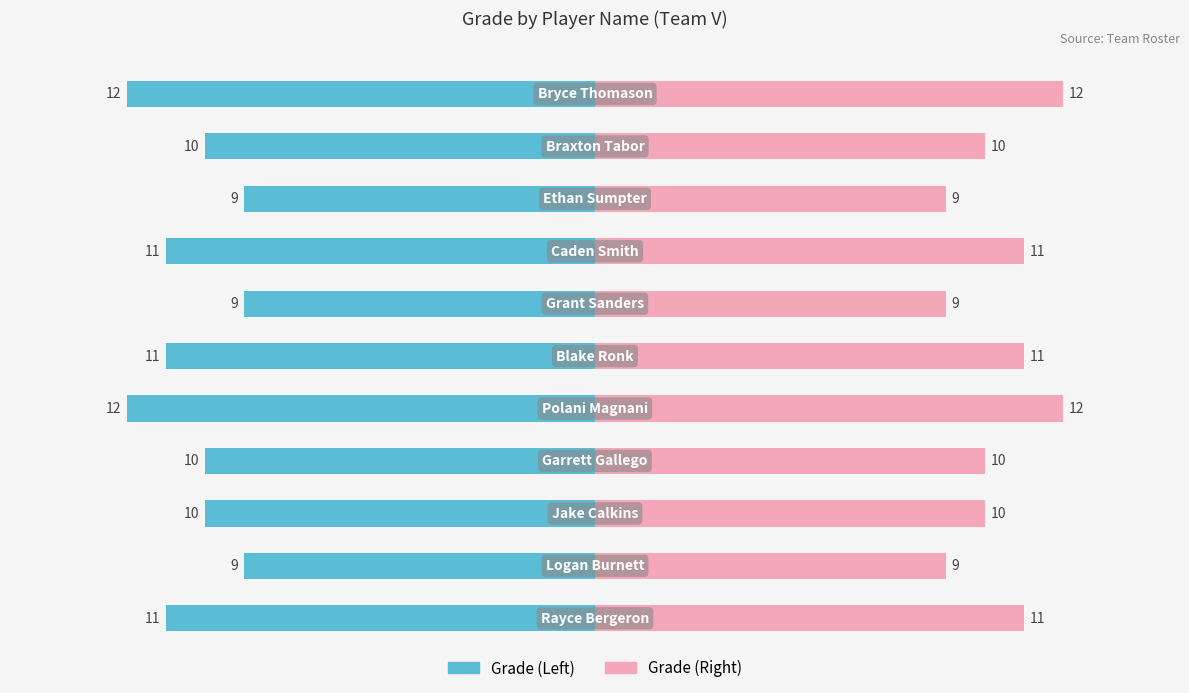

What is the difference between the second highest and second lowest values?

3